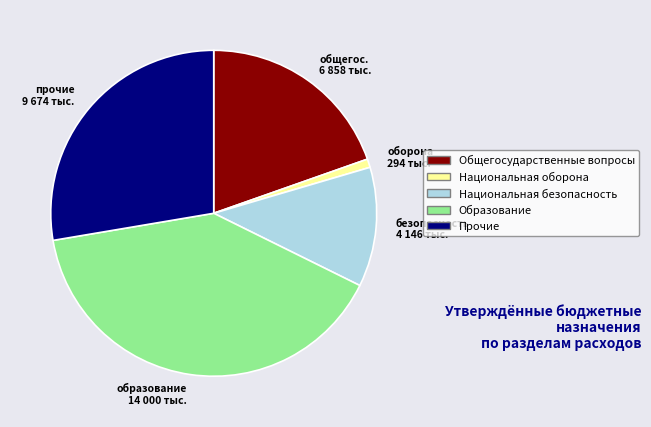

What is the ratio of the value at безопасность 4 146 тыс. to the value at прочие 9 674 тыс.?

0.4